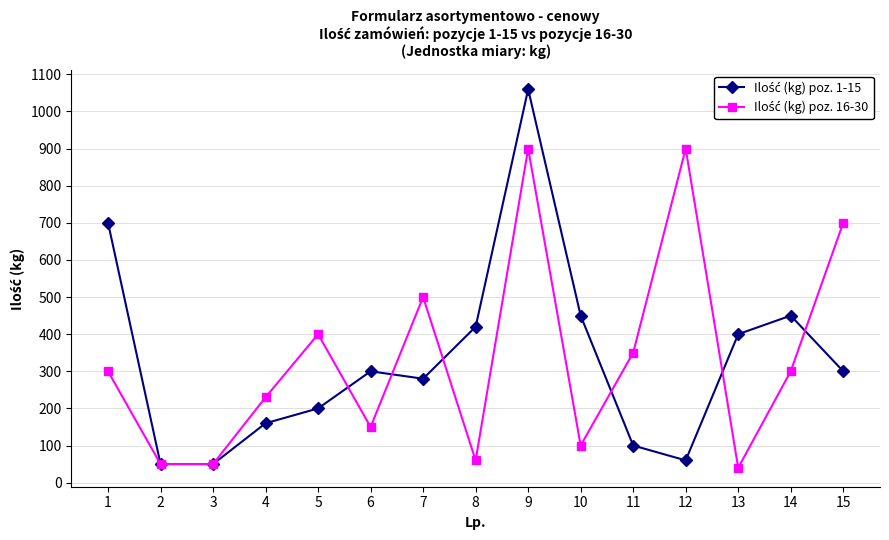

At which category does the chart reach its peak across all series?

9